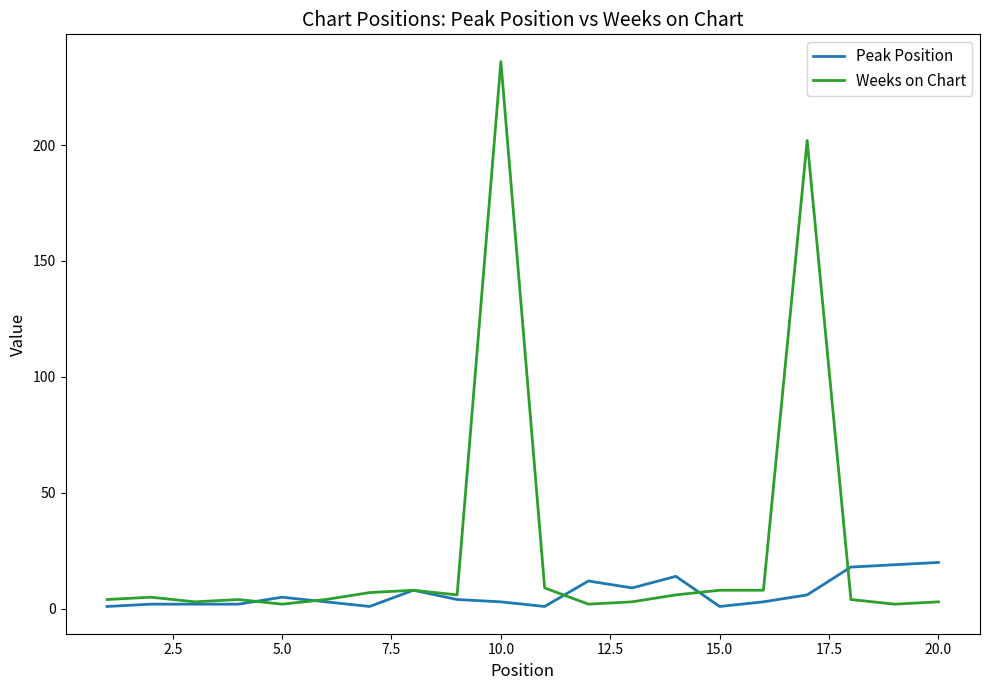

Rank the series by their maximum value, from lowest to highest.

Peak Position, Weeks on Chart